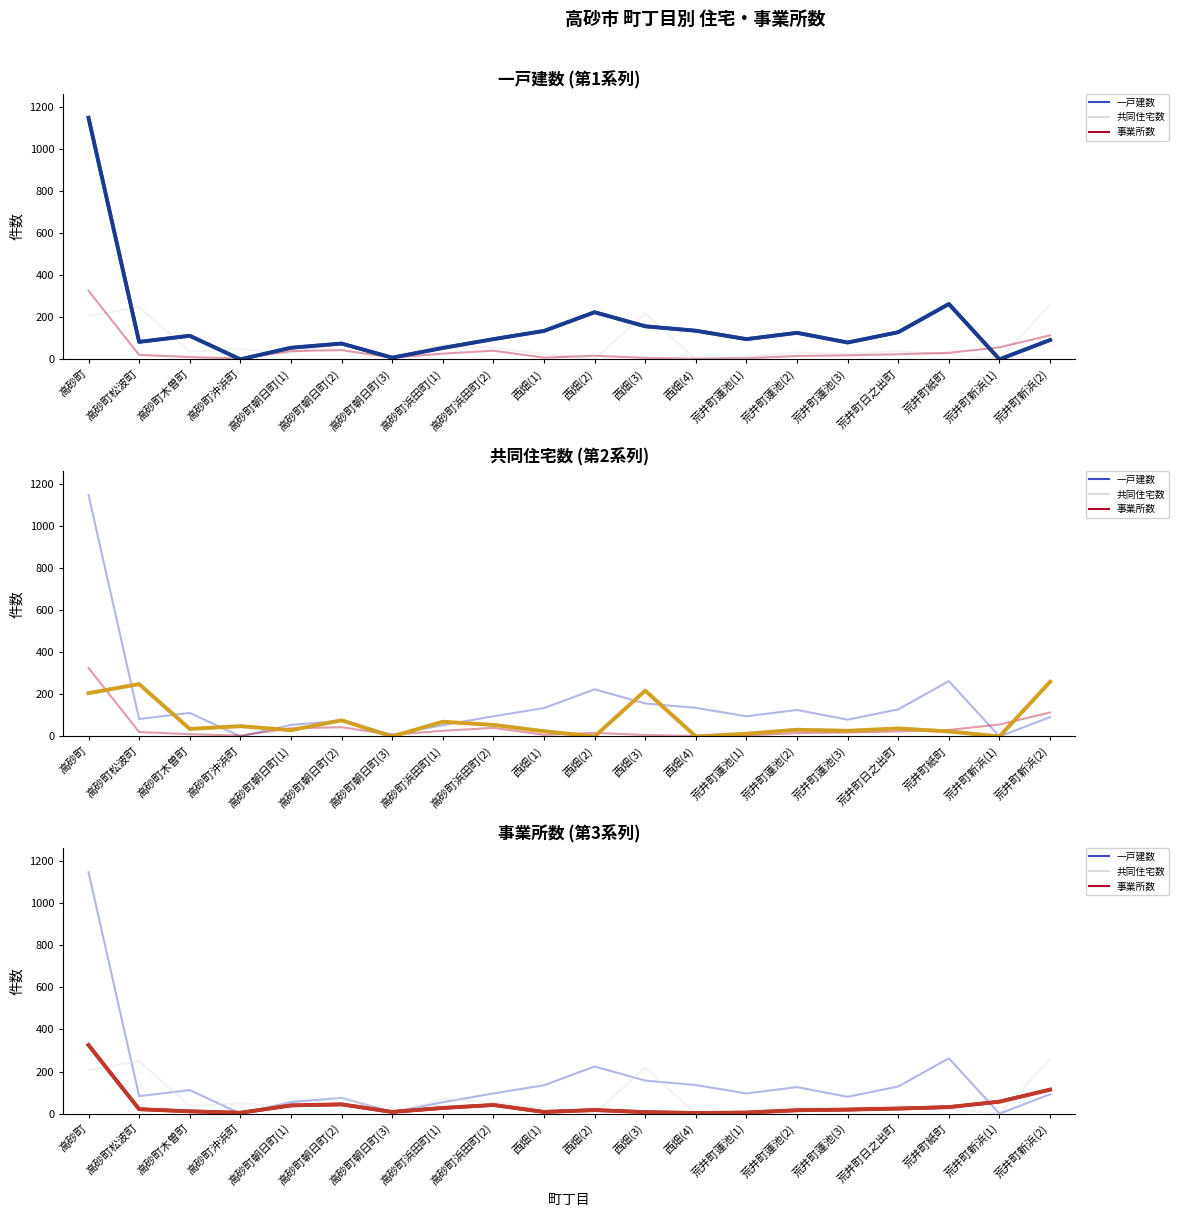

Which category has the highest value across all series?

高砂町